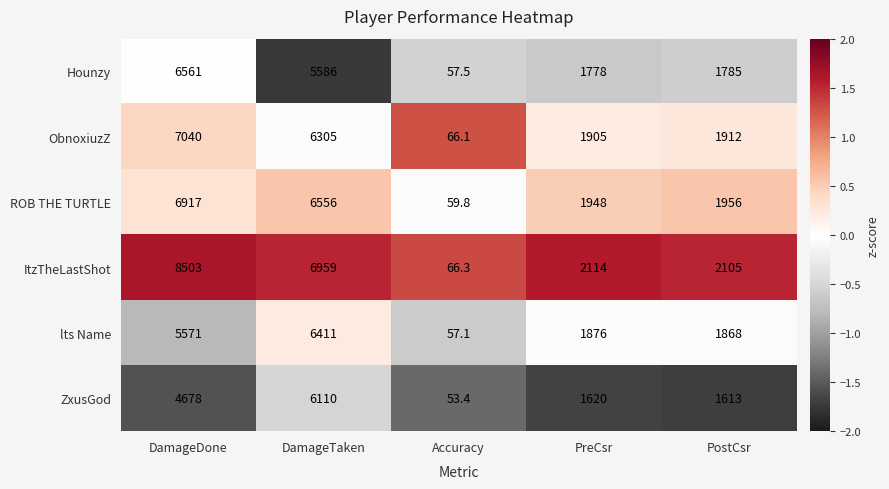

True or false: ROB THE TURTLE has a value of 9817.5 at DamageDone.

False